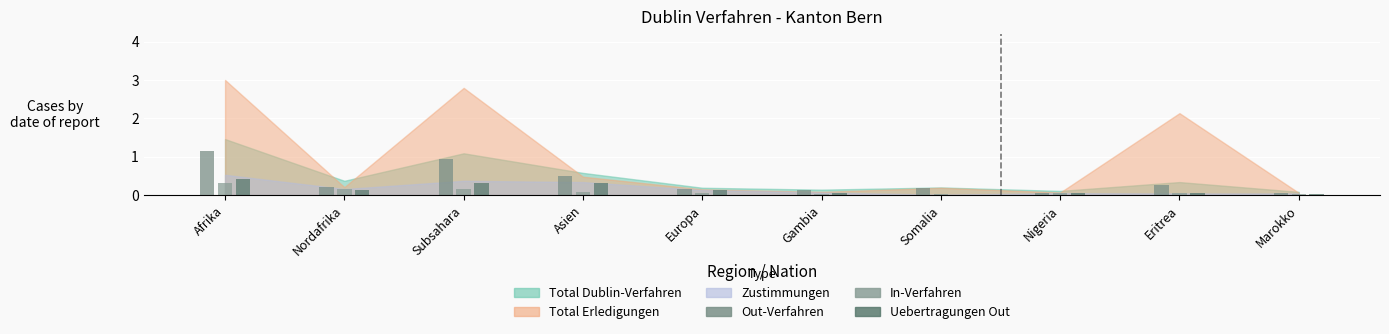

What is the difference between the maximum and minimum values in the Uebertragungen Out series?

0.4